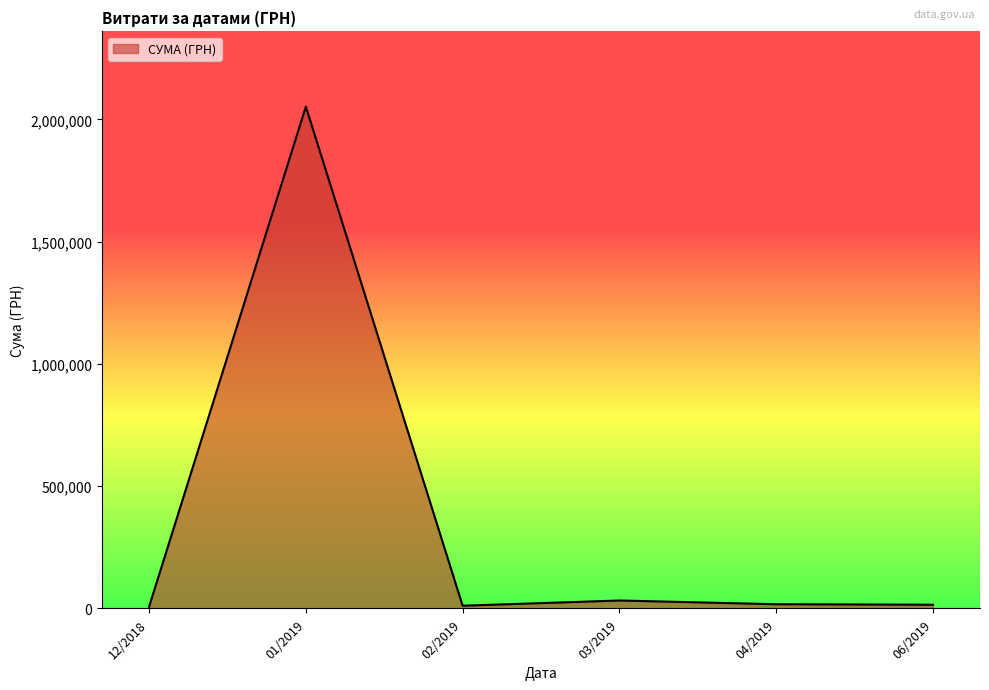

What is the difference between the maximum and second lowest values?

2041465.8